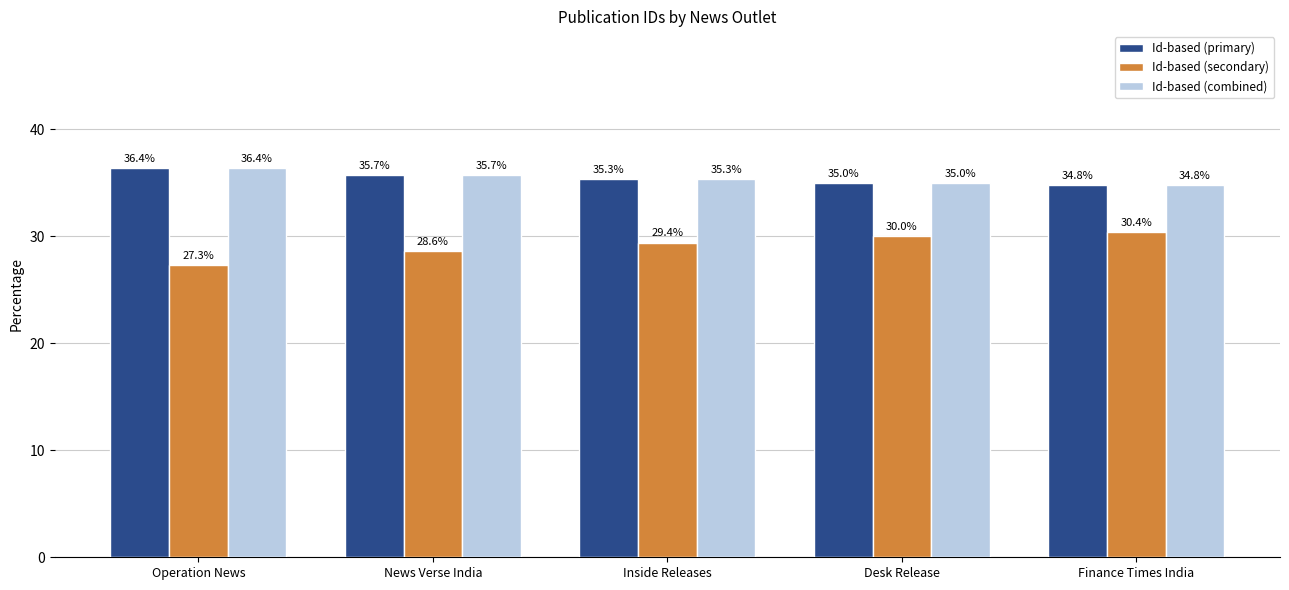

What is the total value across all series at Desk Release?

100.0